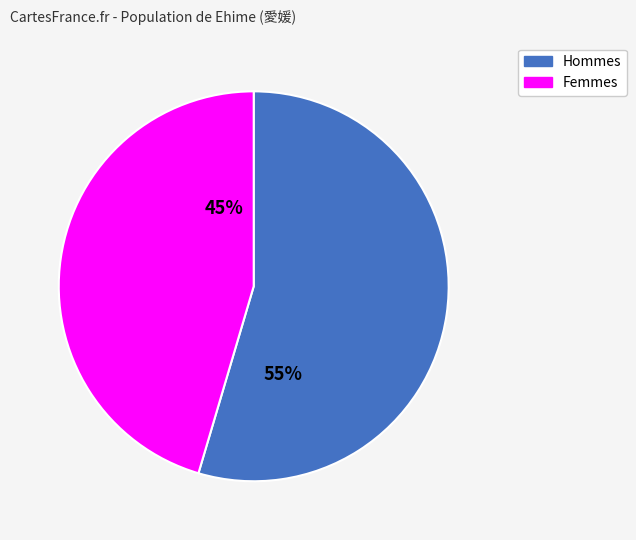

To the nearest percent, what is the average slice percentage?

50%